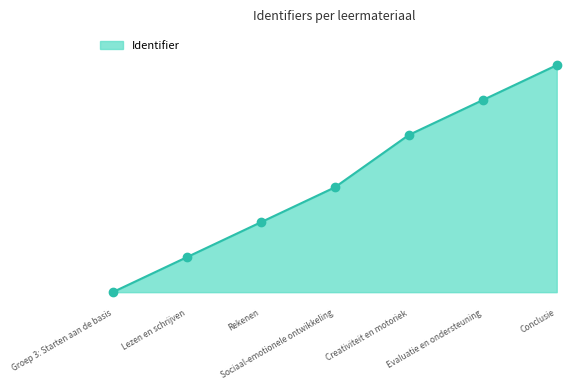

What is the greatest value displayed?

100.0